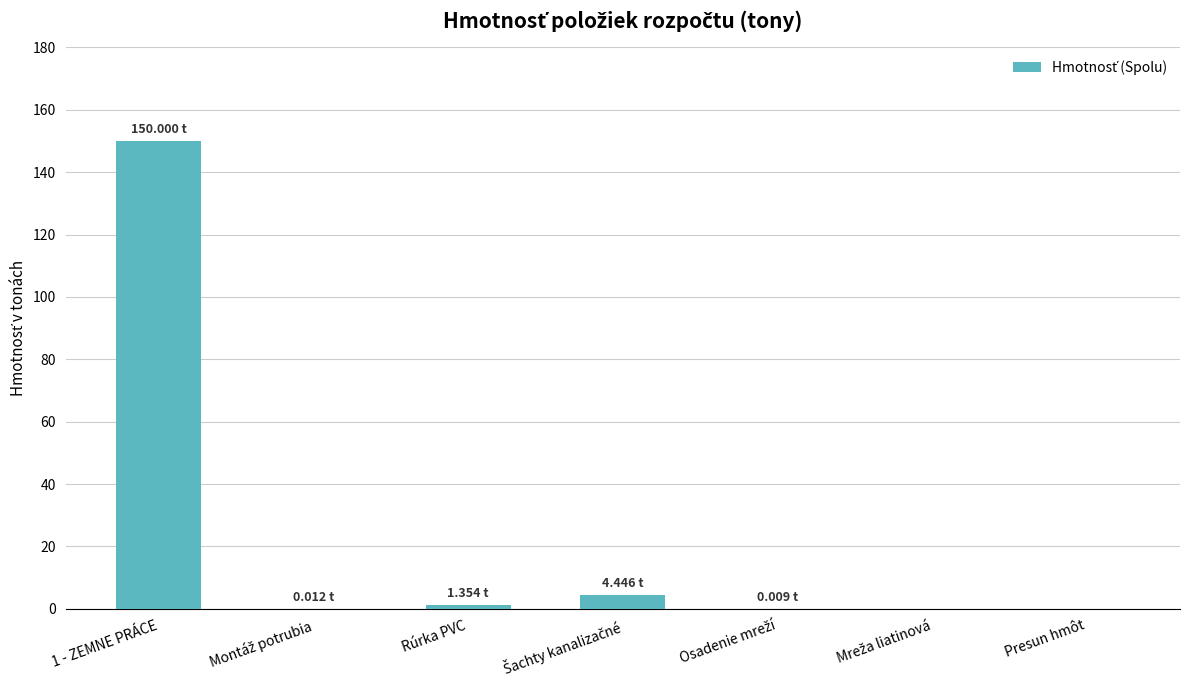

What is the sum of all values?

155.8